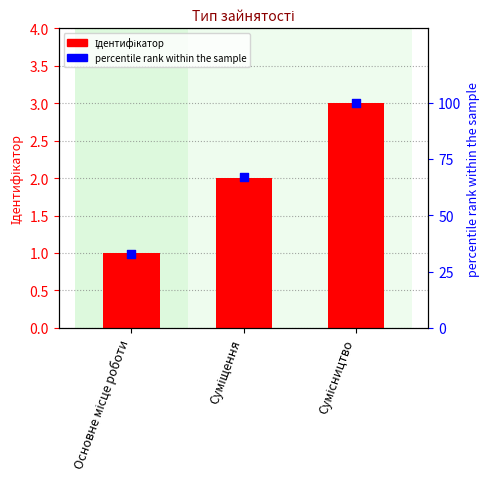

Which series contains the lowest Y value?

Ідентифікатор